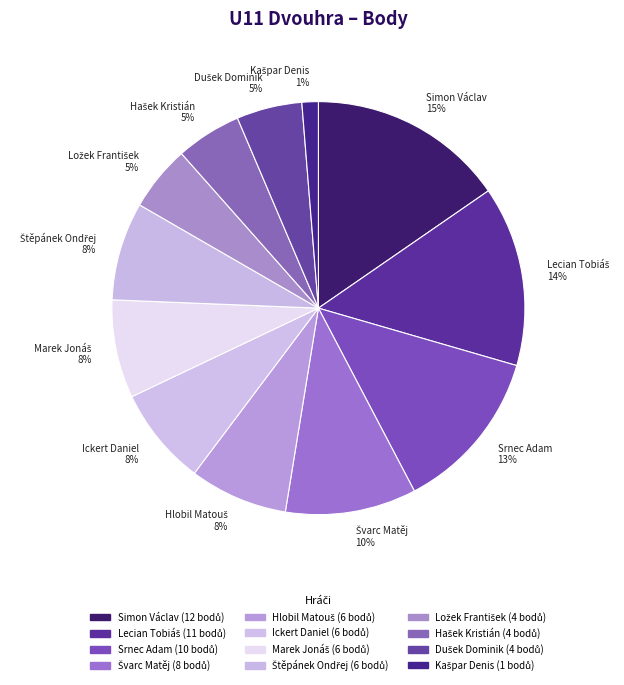

Is there any slice that represents more than half of the pie?

No